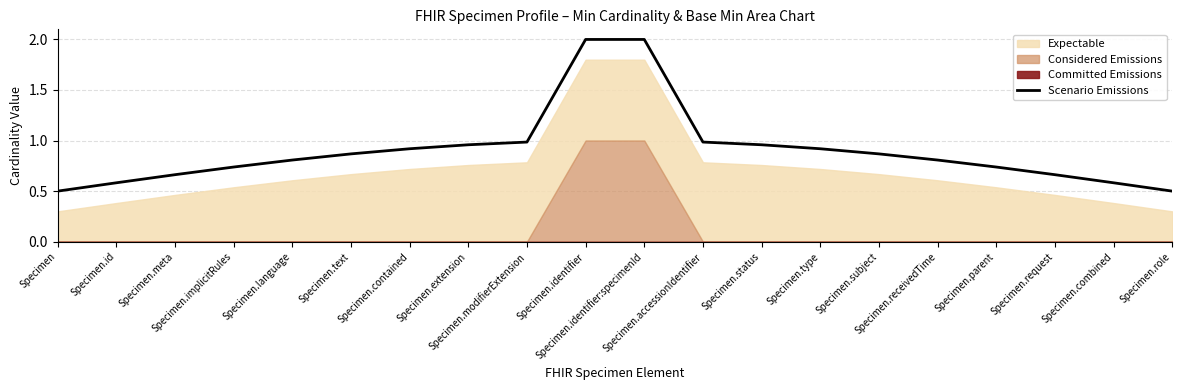

The chart shows a value of 1.0 at Specimen.meta. True or false?

False